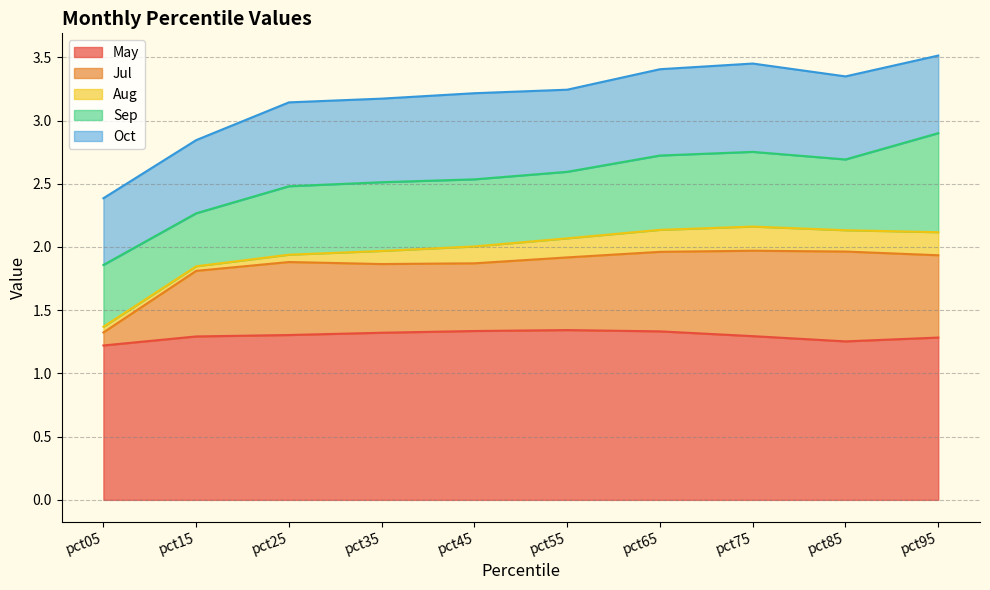

List the labels in order of Sep value, largest first.

pct95, pct75, pct65, pct85, pct35, pct25, pct45, pct55, pct05, pct15